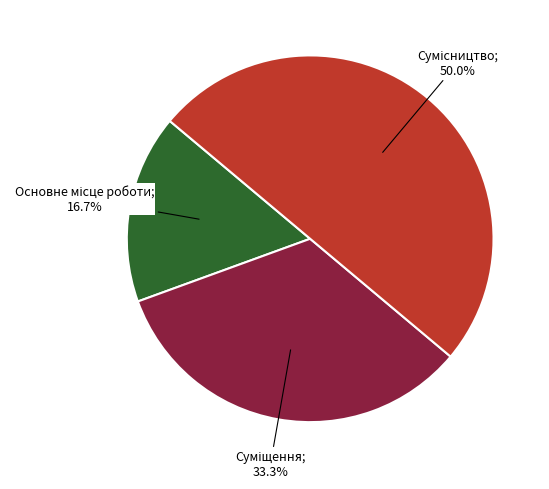

To the nearest percent, what is the average slice percentage?

33%